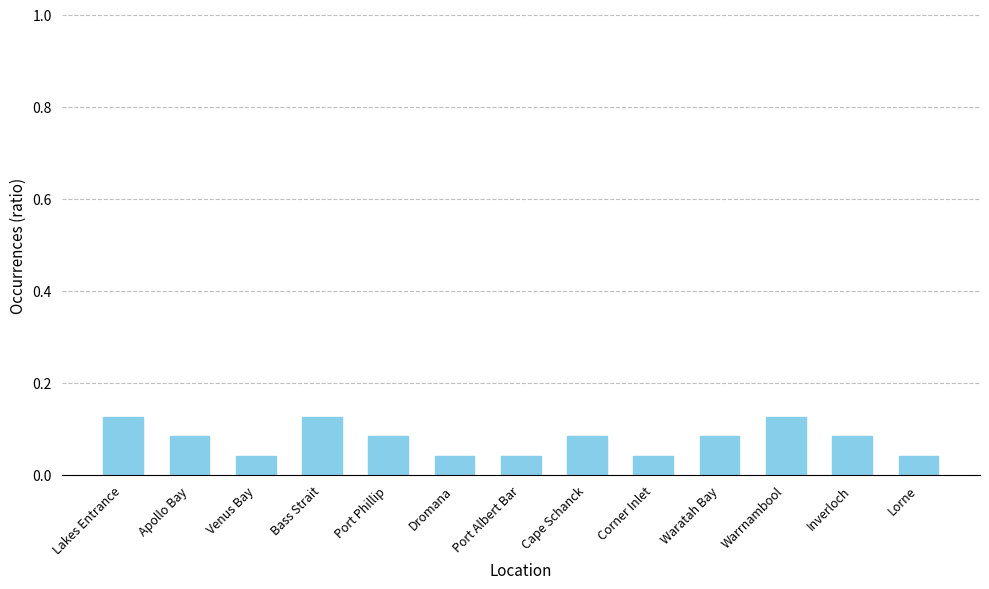

Is it true that the value at Lorne is 0.1?

False